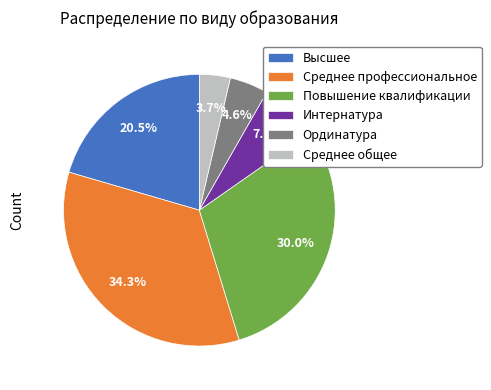

Rank the categories by value from lowest to highest.

Среднее общее, Ординатура, Интернатура, Высшее, Повышение квалификации, Среднее профессиональное